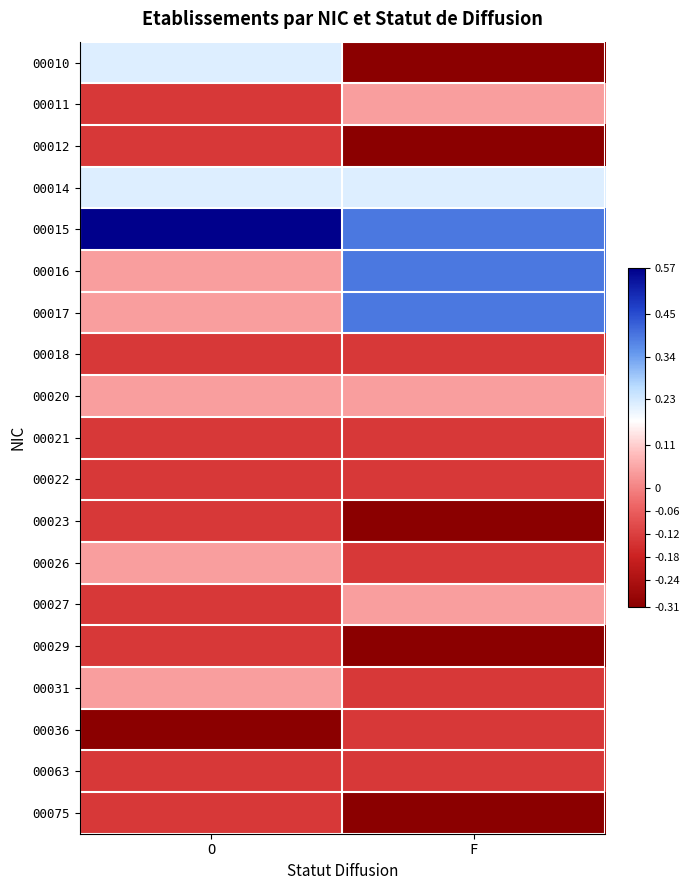

At F, list the series in order from smallest to largest.

00010, 00012, 00023, 00029, 00075, 00018, 00021, 00022, 00026, 00031, 00036, 00063, 00011, 00020, 00027, 00014, 00015, 00016, 00017